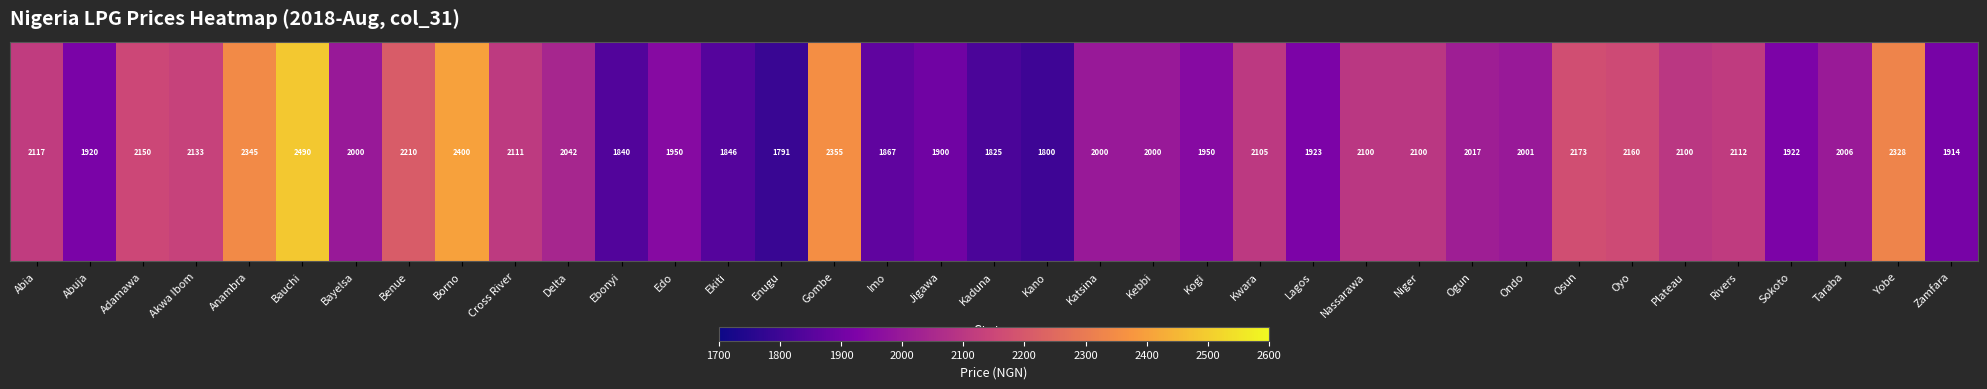

Rank the categories by value from lowest to highest.

Enugu, Kano, Kaduna, Ebonyi, Ekiti, Imo, Jigawa, Zamfara, Abuja, Sokoto, Lagos, Edo, Kogi, Bayelsa, Katsina, Kebbi, Ondo, Taraba, Ogun, Delta, Niger, Plateau, Nassarawa, Kwara, Cross River, Rivers, Abia, Akwa Ibom, Adamawa, Oyo, Osun, Benue, Yobe, Anambra, Gombe, Borno, Bauchi